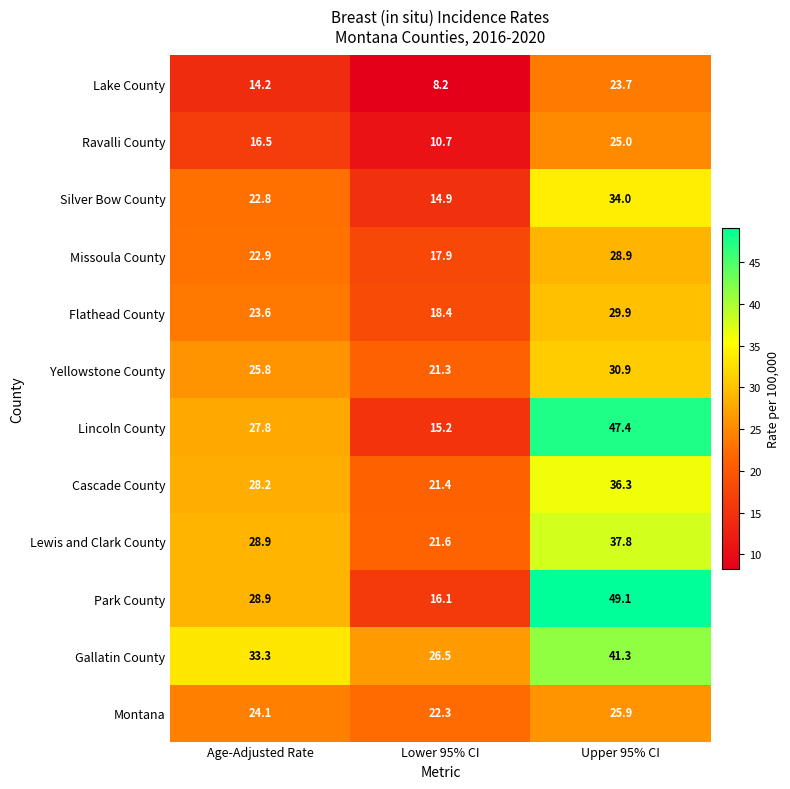

What is the minimum value shown in the chart?

8.2